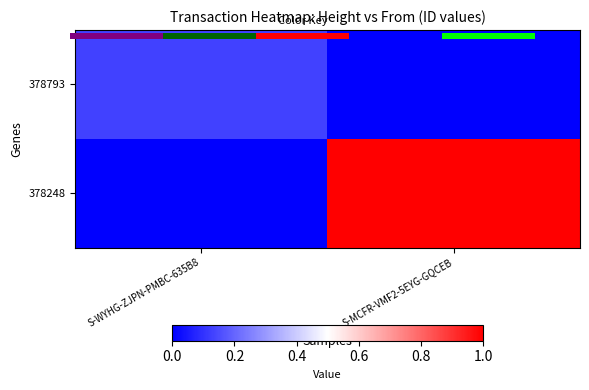

The value of 378793 at S-WYHG-ZJPN-PMBC-635B8 is 0.1. True or false?

False